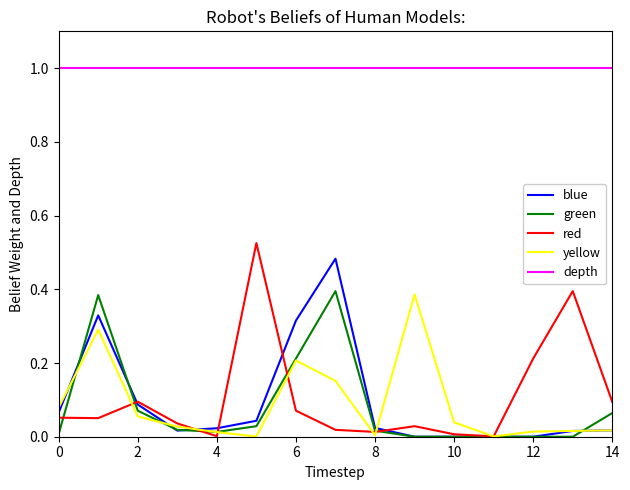

Which series has the largest total across all categories?

depth